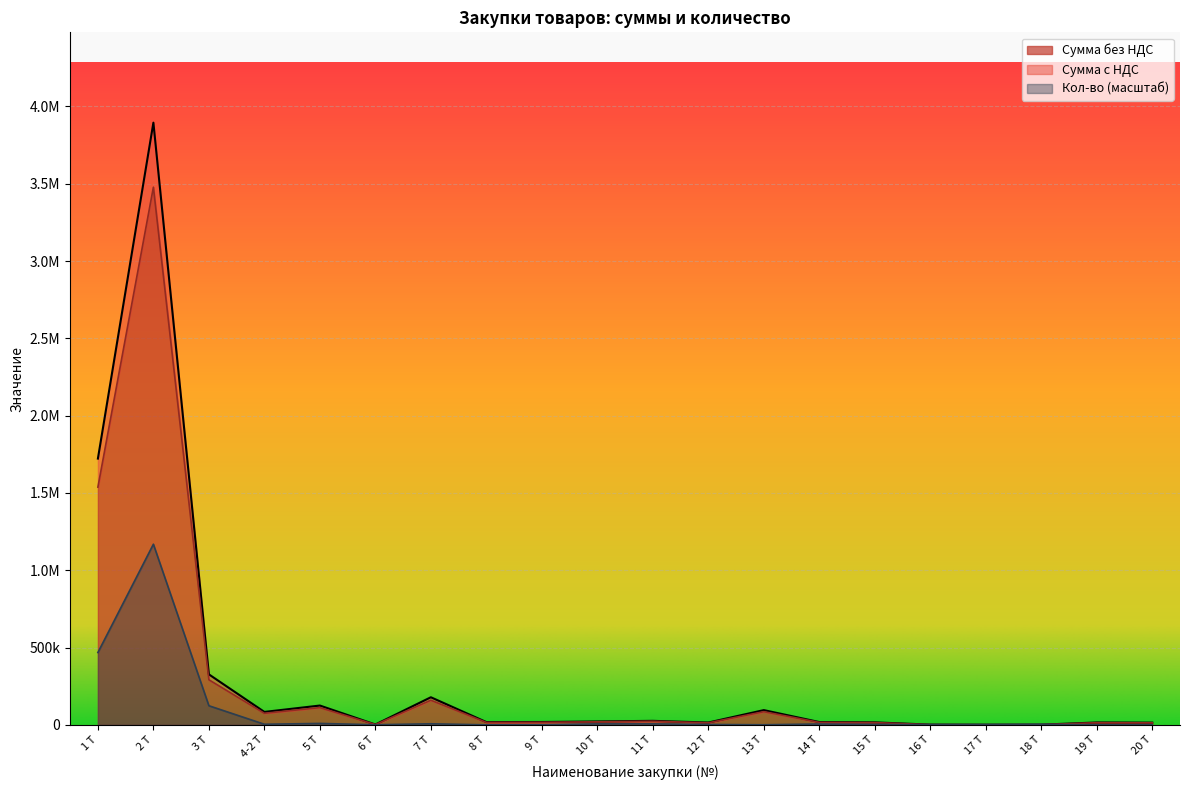

What is the sum of the Сумма без НДС values at 18 Т and 5 Т?

126266.7